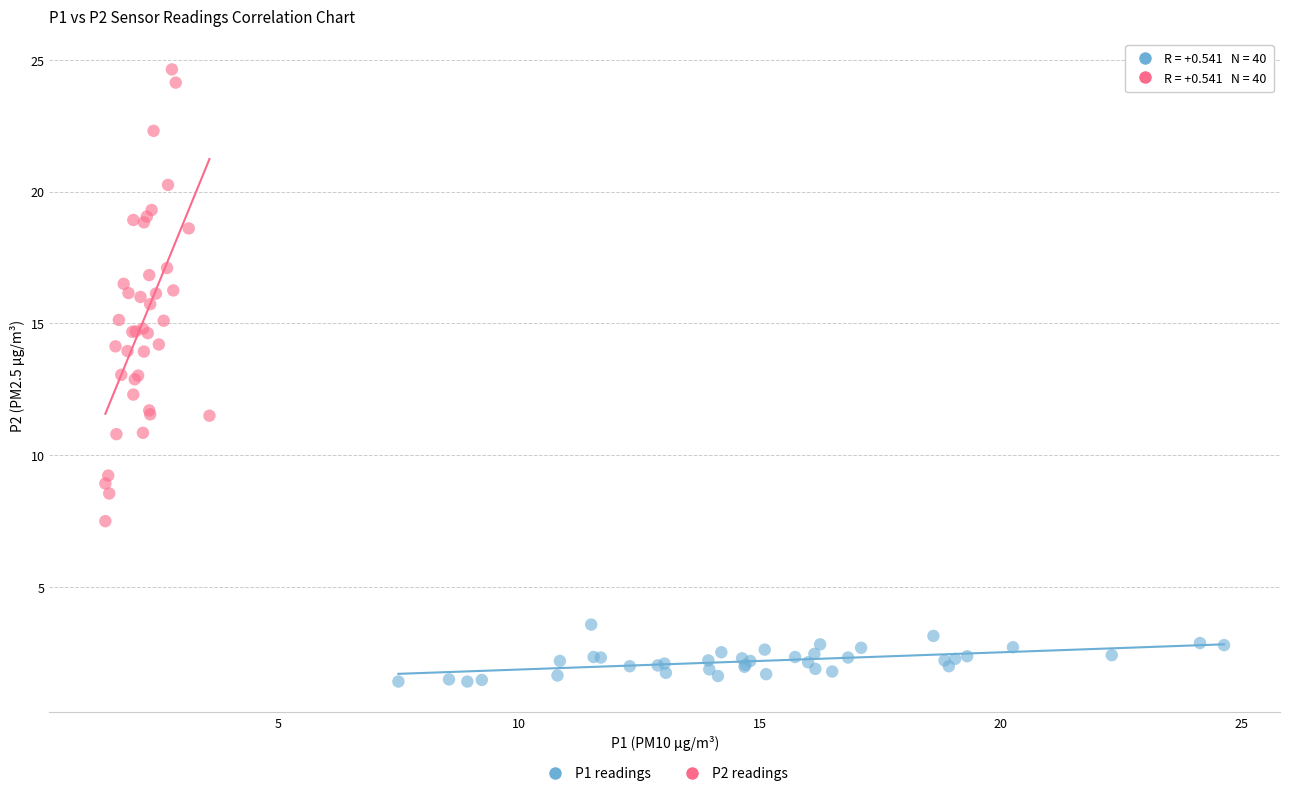

Which series reaches the minimum Y coordinate?

P1 readings